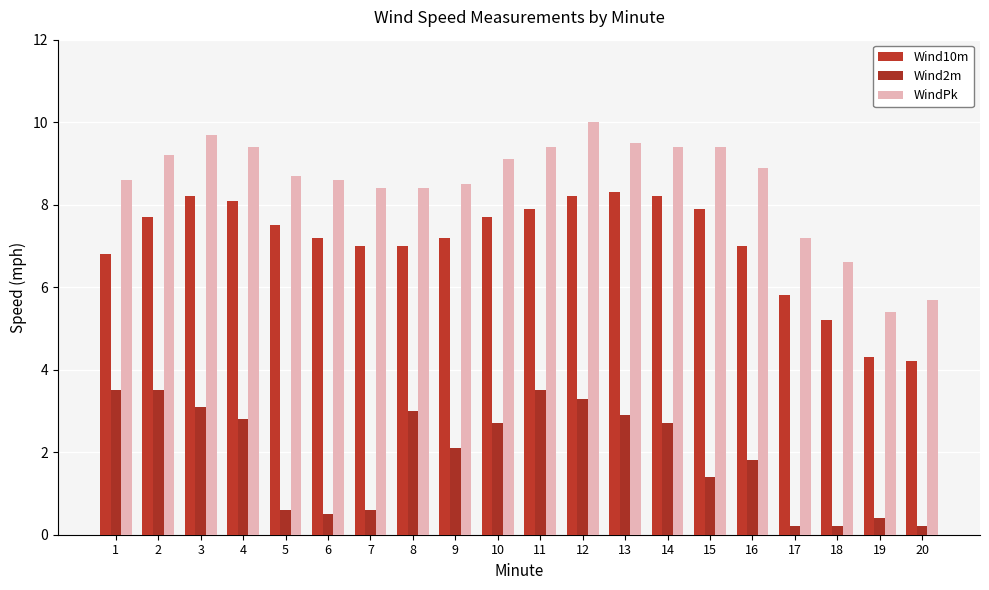

Reading right to left, list all the values displayed in this chart.

Wind10m: 20=4.2	19=4.3	18=5.2	17=5.8	16=7.0	15=7.9	14=8.2	13=8.3	12=8.2	11=7.9	10=7.7	9=7.2	8=7.0	7=7.0	6=7.2	5=7.5	4=8.1	3=8.2	2=7.7	1=6.8
Wind2m: 20=0.2	19=0.4	18=0.2	17=0.2	16=1.8	15=1.4	14=2.7	13=2.9	12=3.3	11=3.5	10=2.7	9=2.1	8=3.0	7=0.6	6=0.5	5=0.6	4=2.8	3=3.1	2=3.5	1=3.5
WindPk: 20=5.7	19=5.4	18=6.6	17=7.2	16=8.9	15=9.4	14=9.4	13=9.5	12=10.0	11=9.4	10=9.1	9=8.5	8=8.4	7=8.4	6=8.6	5=8.7	4=9.4	3=9.7	2=9.2	1=8.6